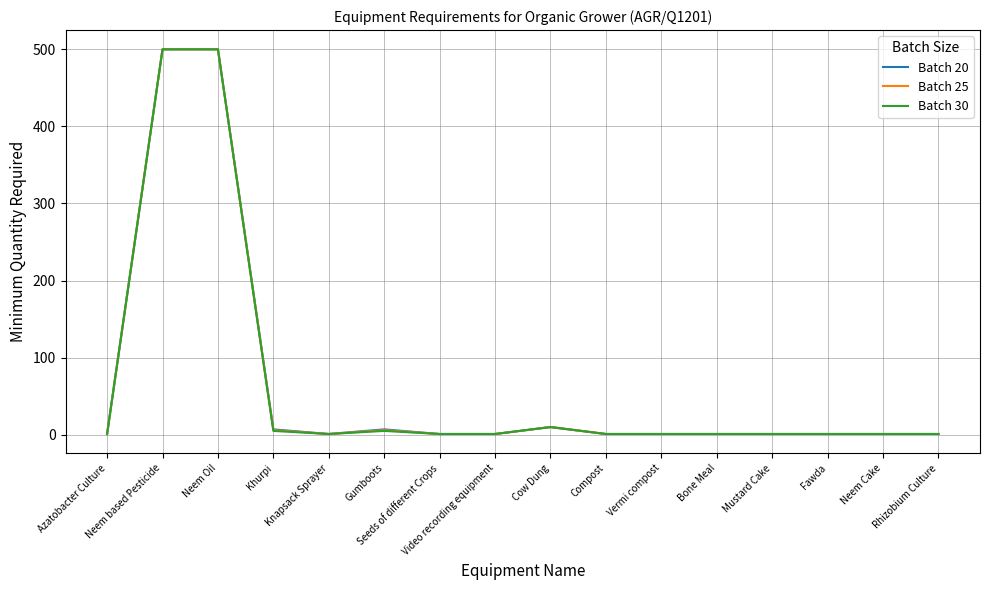

At which category does the chart reach its minimum across all series?

Azatobacter Culture